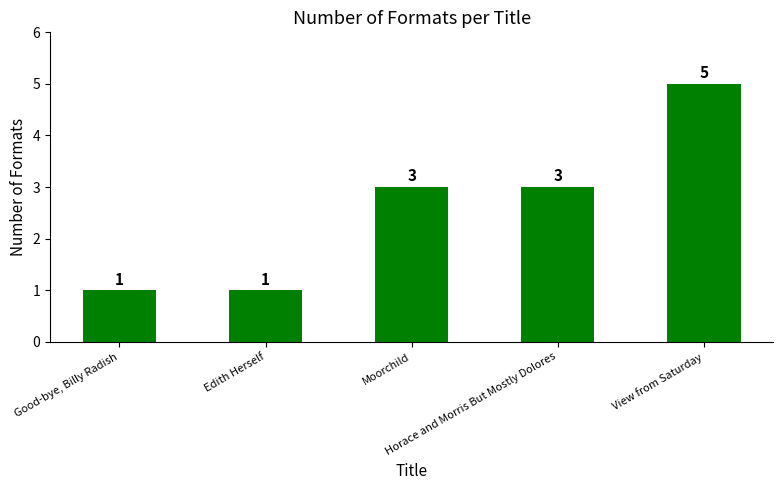

What is the difference between the maximum and minimum values?

4